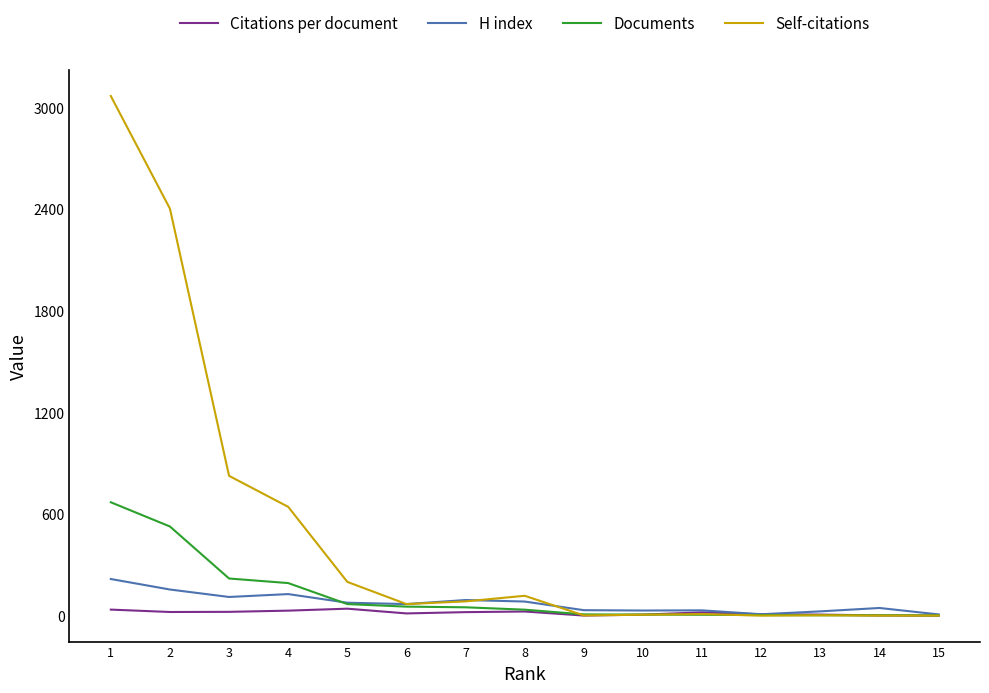

What is the sum of the Self-citations values at 6 and 15?

68.0